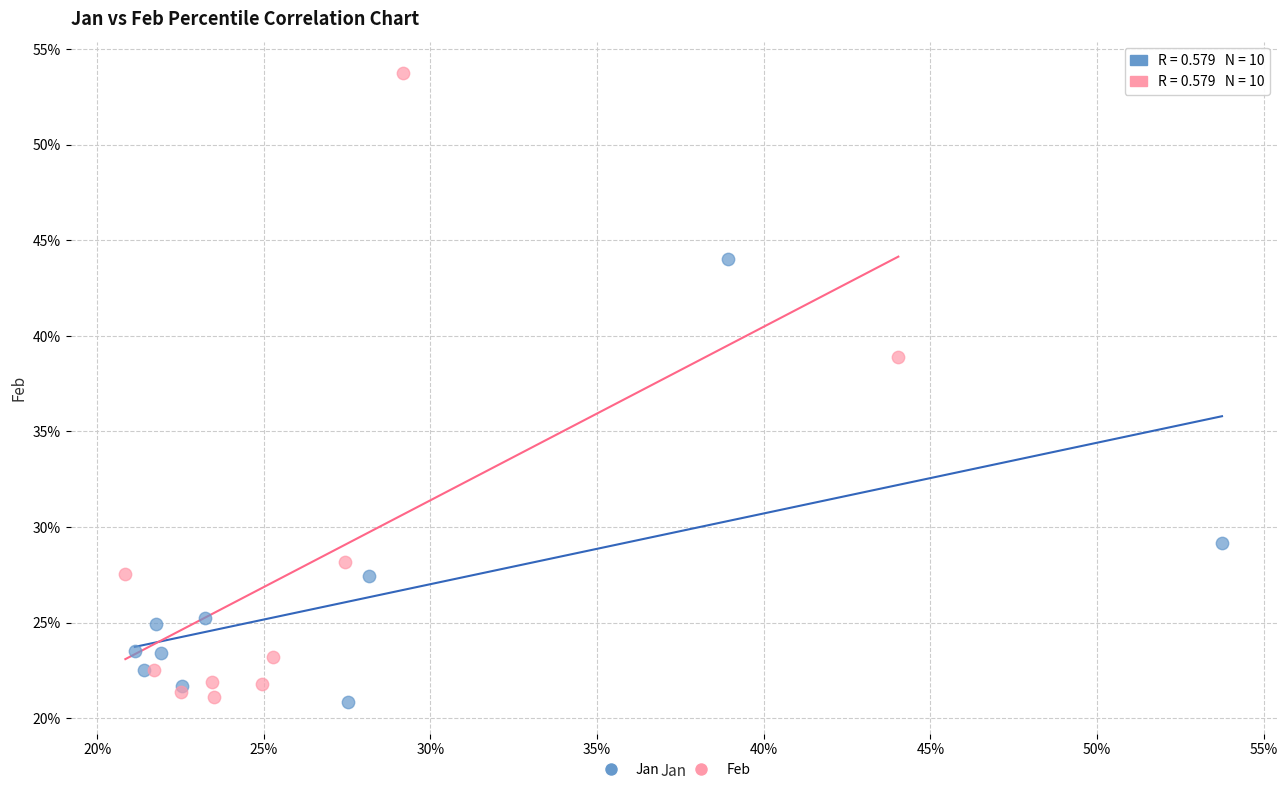

Which series reaches the maximum Y coordinate?

Feb